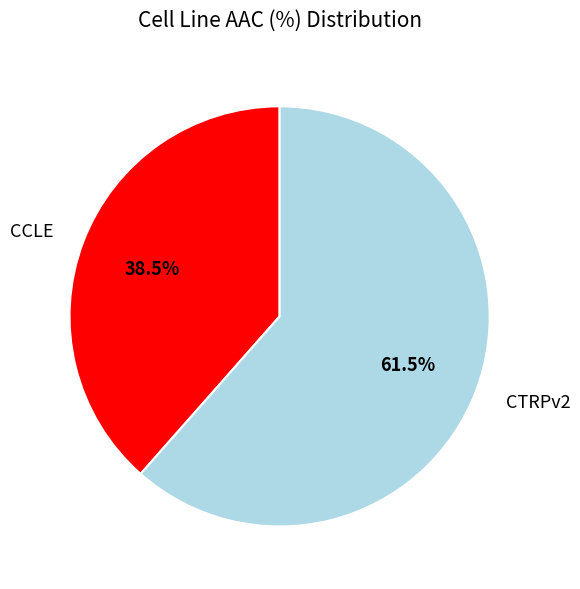

Approximately how many times larger is the value at CTRPv2 compared to CCLE?

1.6